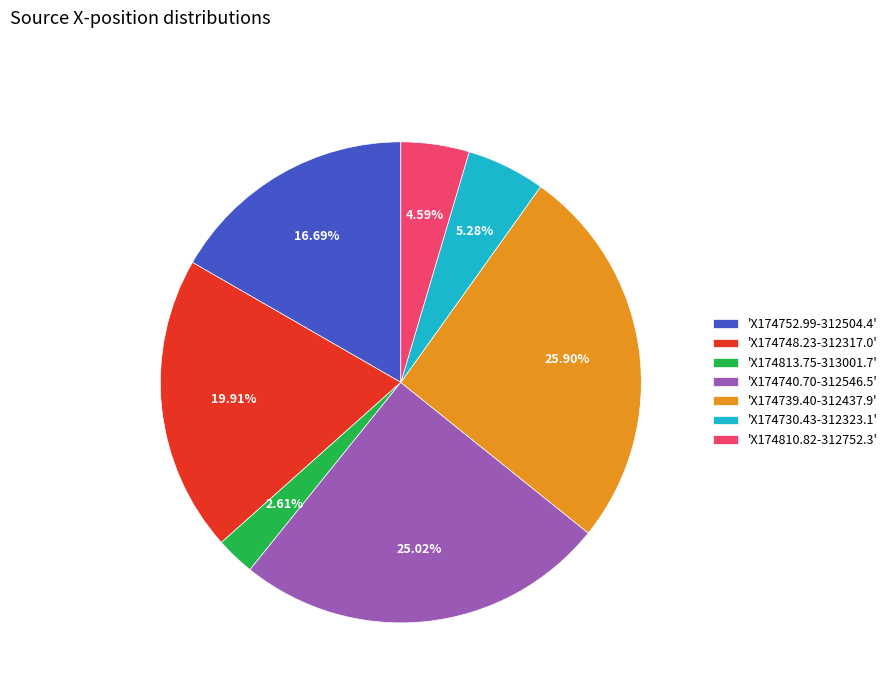

Count the number of slices in the pie.

7